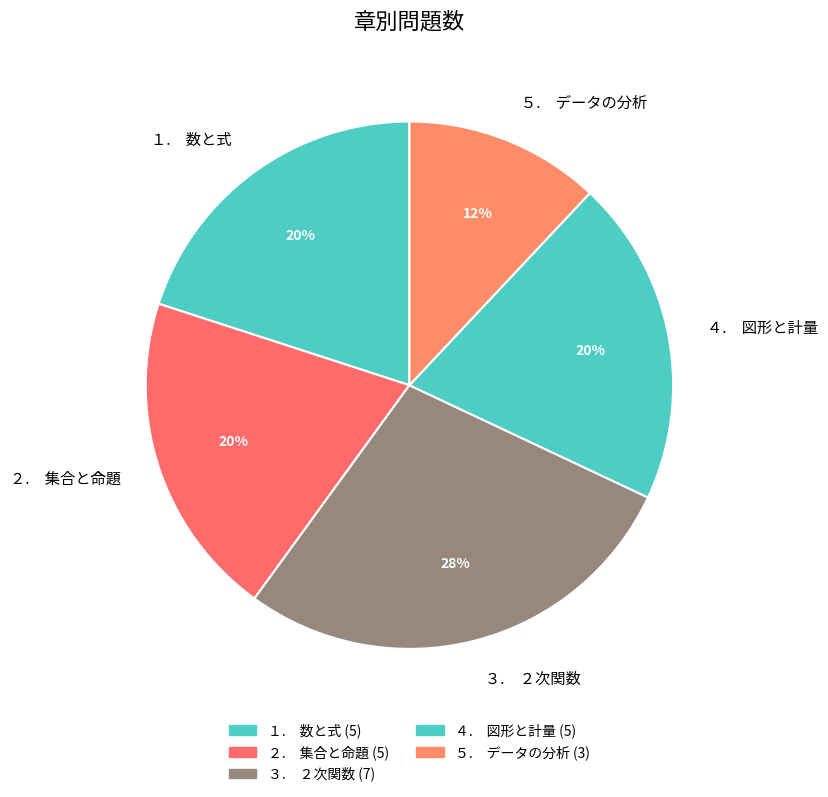

What is the smallest slice in the pie chart?

５. データの分析